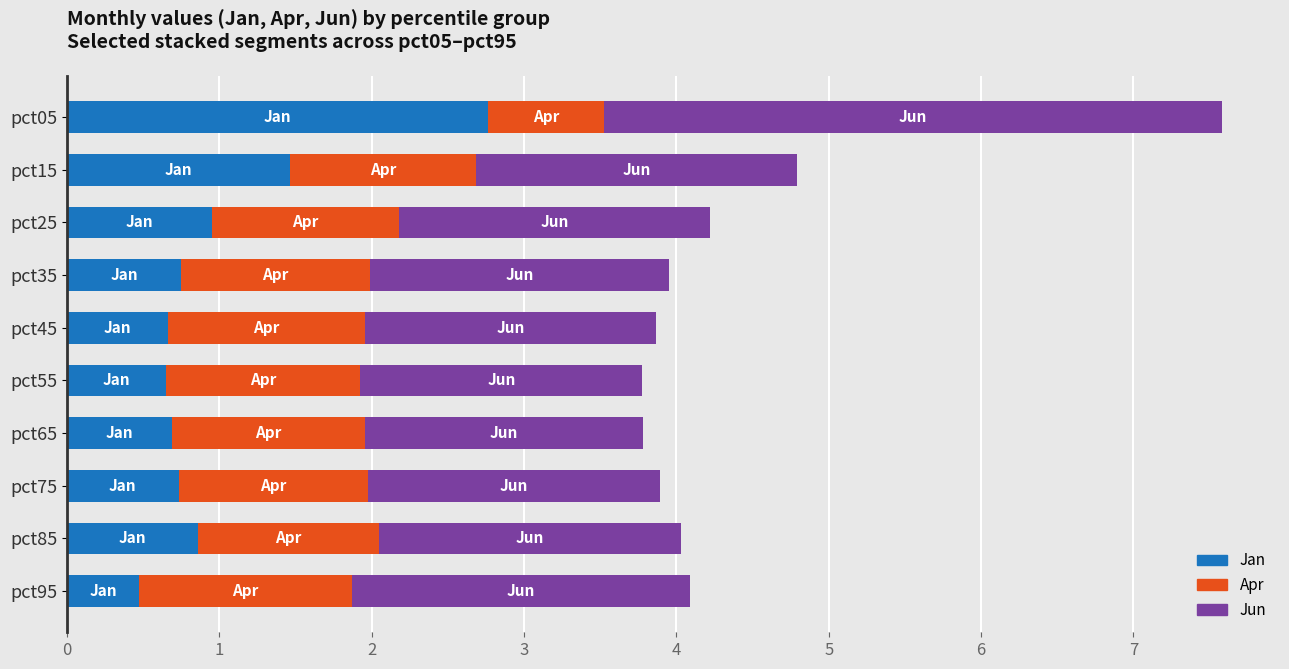

At which category is the sum across all series the highest?

pct05